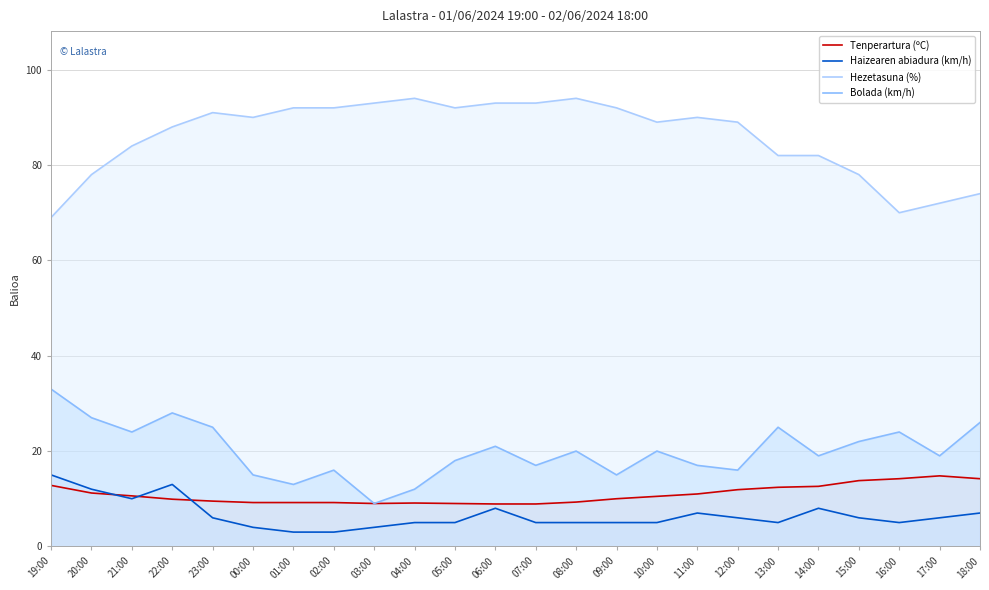

Which label corresponds to the smallest value in the chart?

01:00